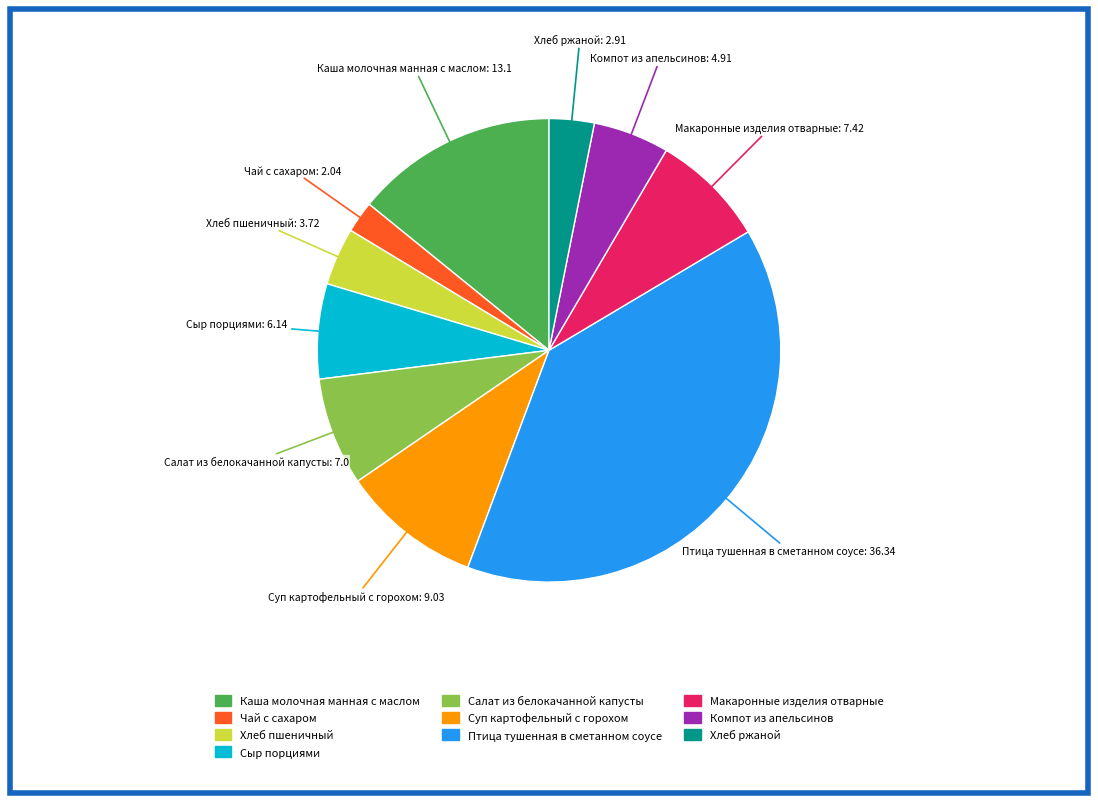

Is there any slice that represents more than half of the pie?

No